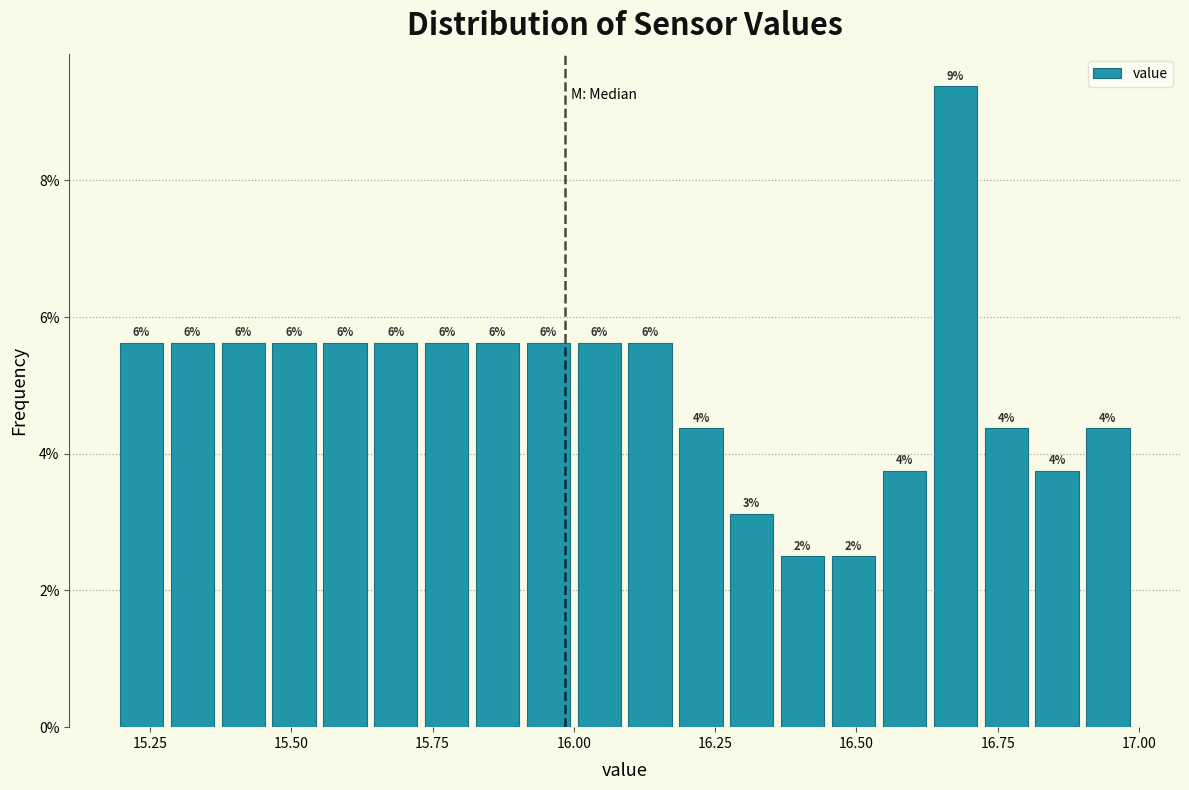

Around what value on the x-axis is the tallest bar? Give the approximate position of its centre, as read against the axis.

16.70